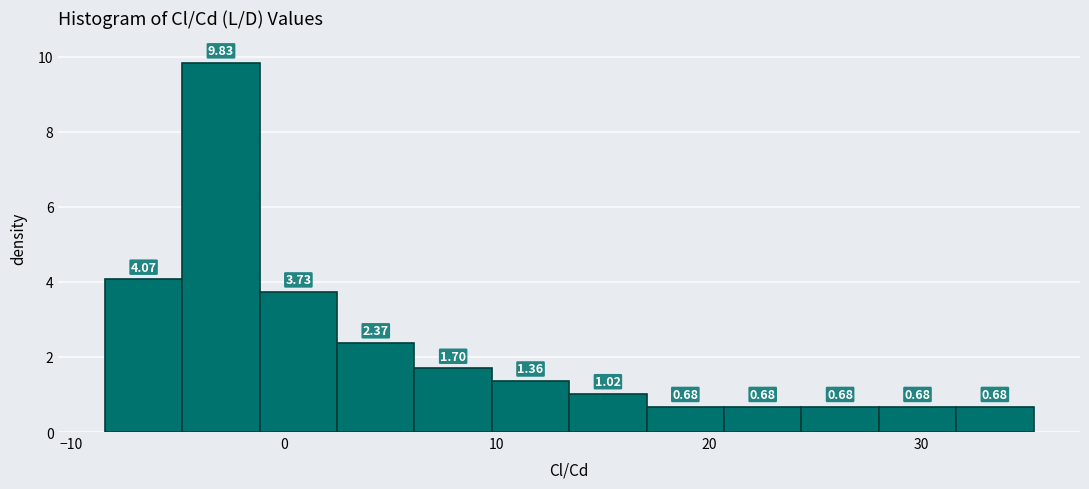

Read against the x-axis, roughly where is the centre of the tallest bar?

-3